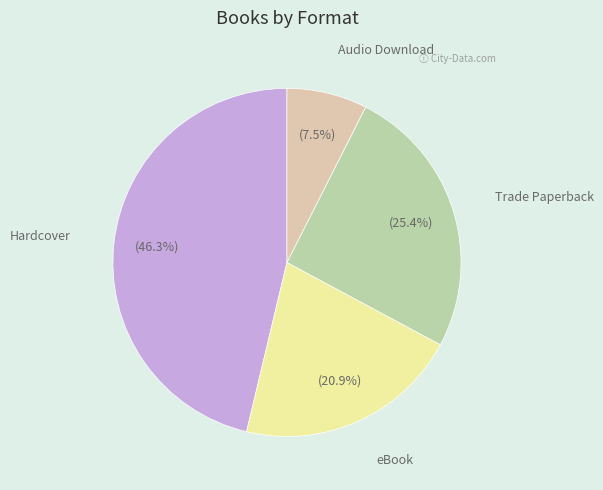

Does any single category account for the majority?

No